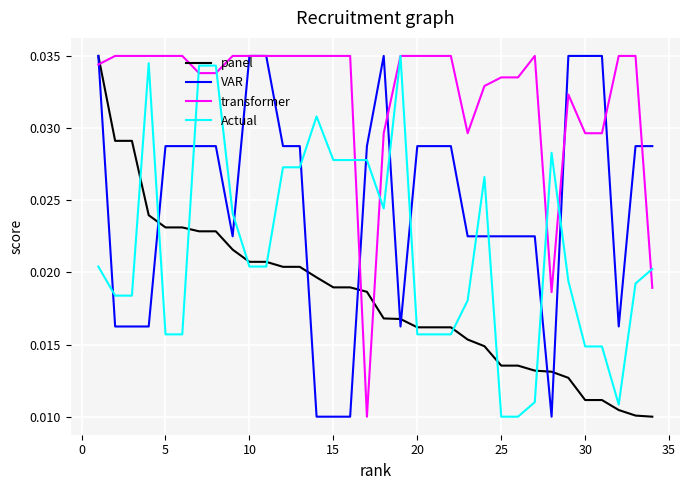

Which series has the largest total across all categories?

transformer